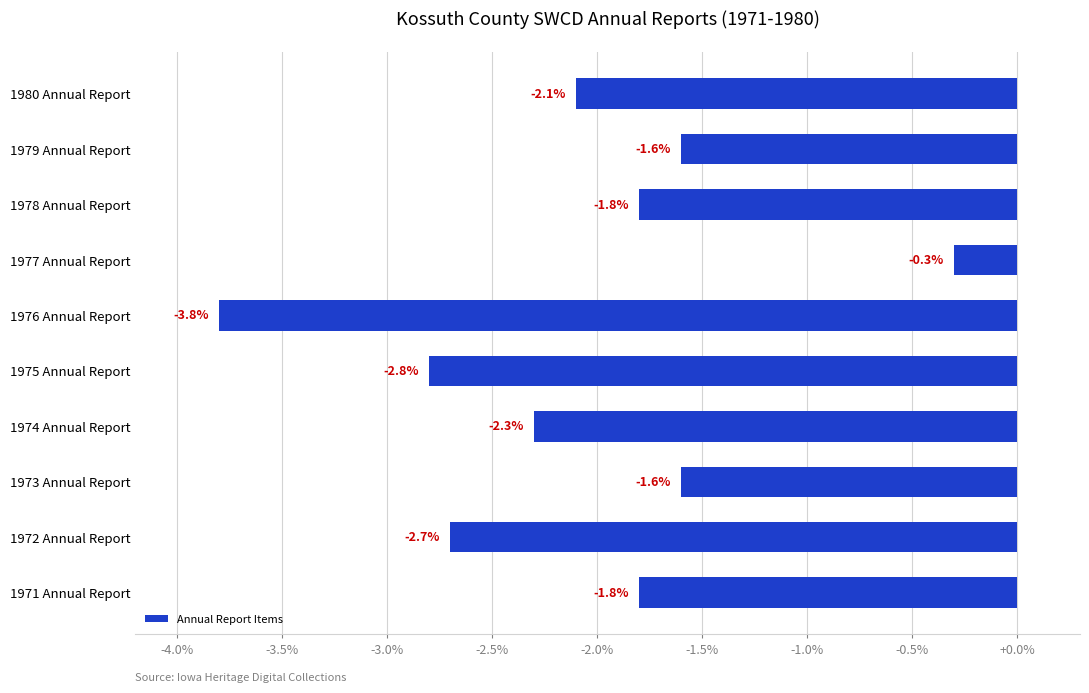

What is the difference between the maximum and minimum values?

3.5